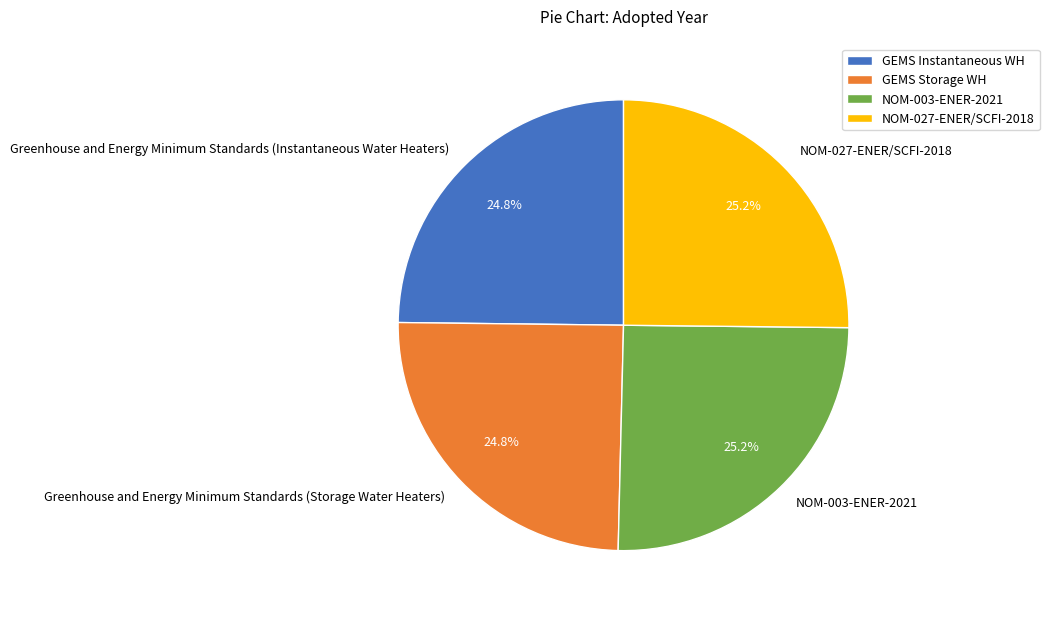

What is the ratio of the value at NOM-027-ENER/SCFI-2018 to the value at NOM-003-ENER-2021?

1.0